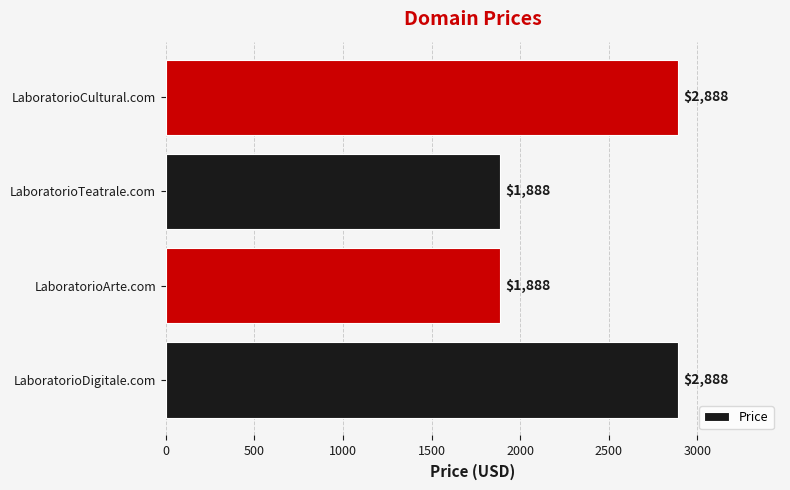

True or false: the data shows 4727 at LaboratorioCultural.com.

False